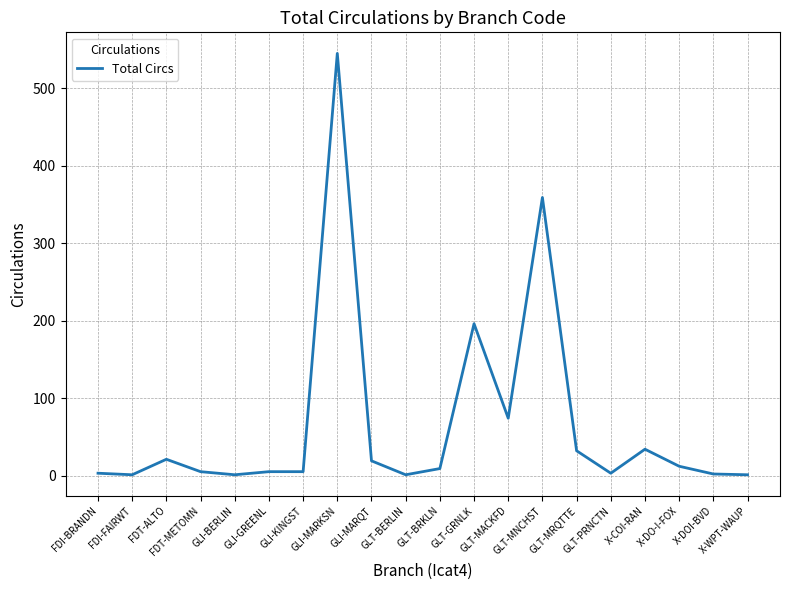

What is the maximum value shown in the chart?

545